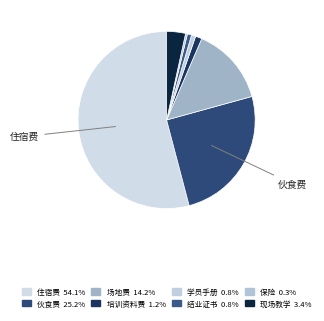

Does any single category account for the majority?

Yes